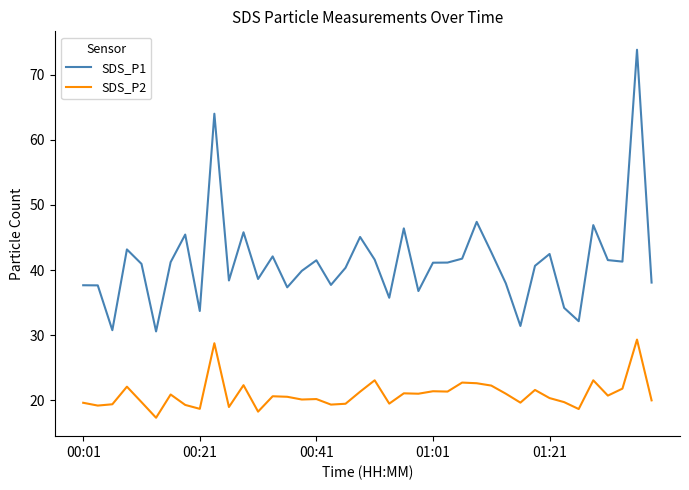

How many lines are shown in the chart?

2